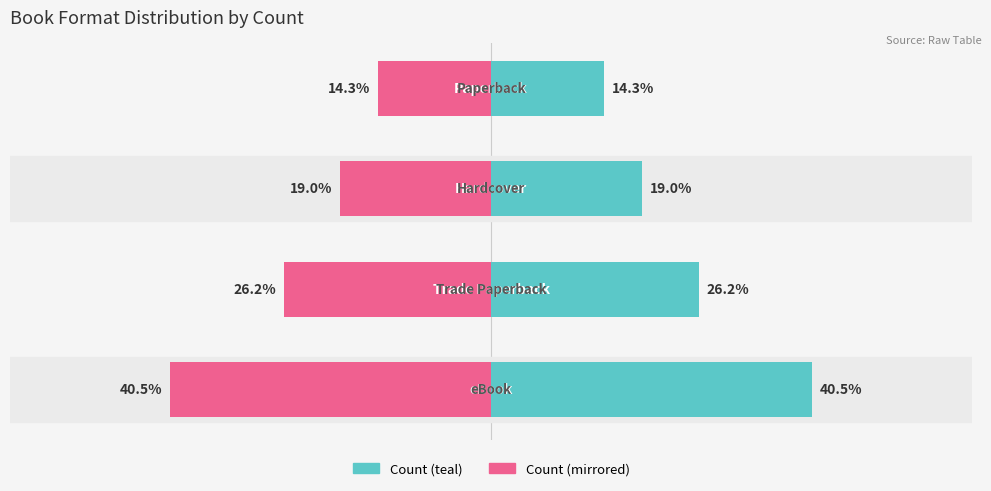

Read the Format count (mirrored) value at 3, to the nearest 10.

-10